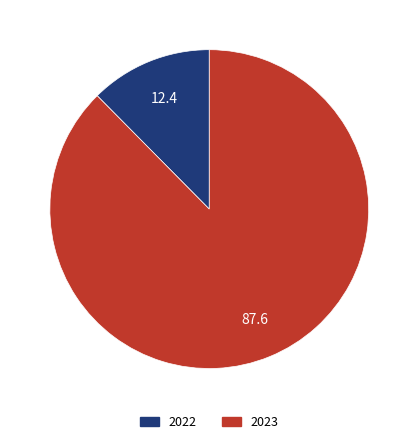

Which category accounts for the majority?

2023